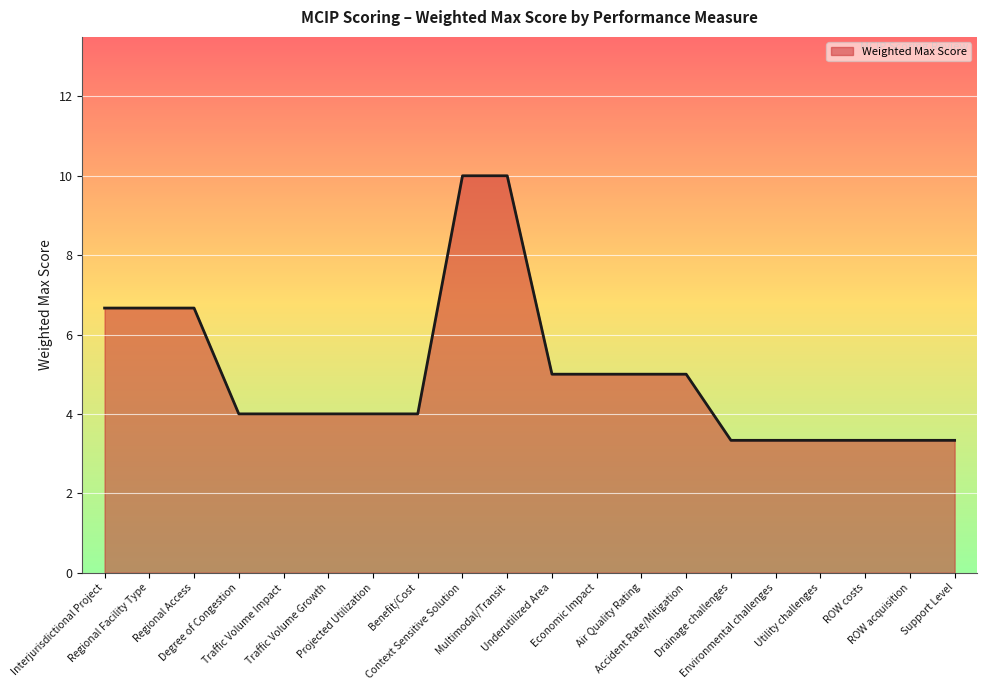

What is the change in value from Regional Facility Type to Benefit/Cost?

-2.7